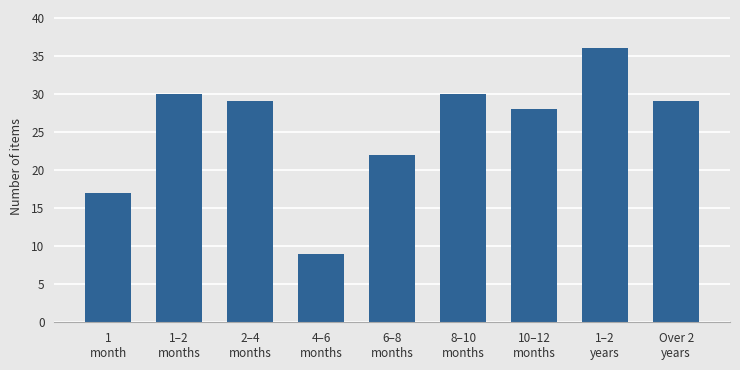

What is the value of the 2nd bar from the left?

30